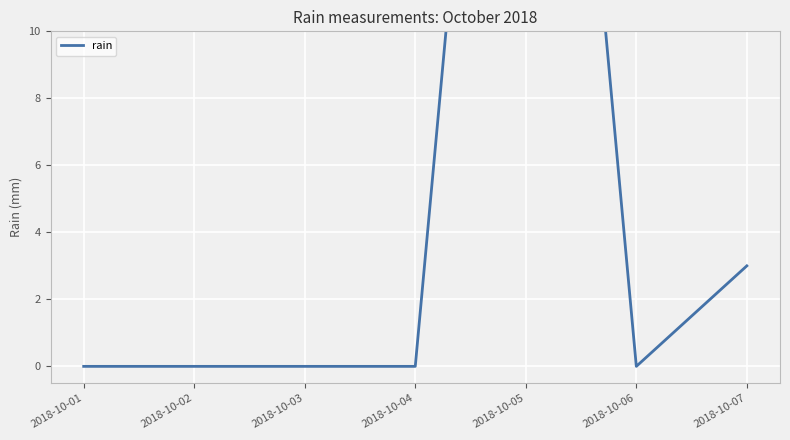

How many data points does each series have?

7